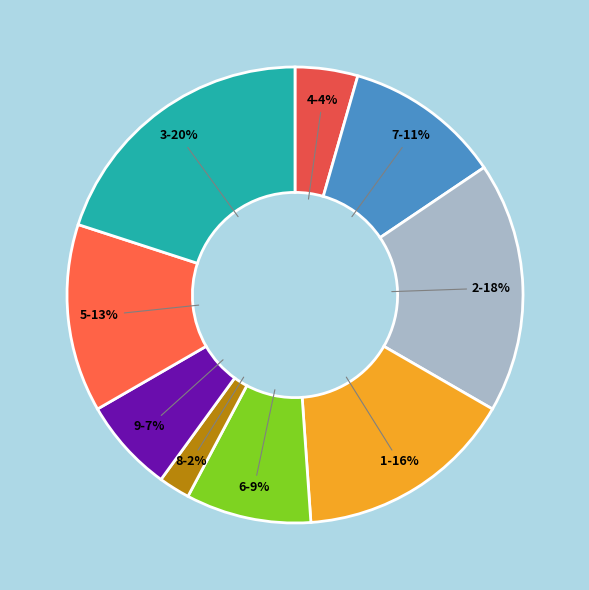

Is the sum of 7 and 9 greater than half?

No